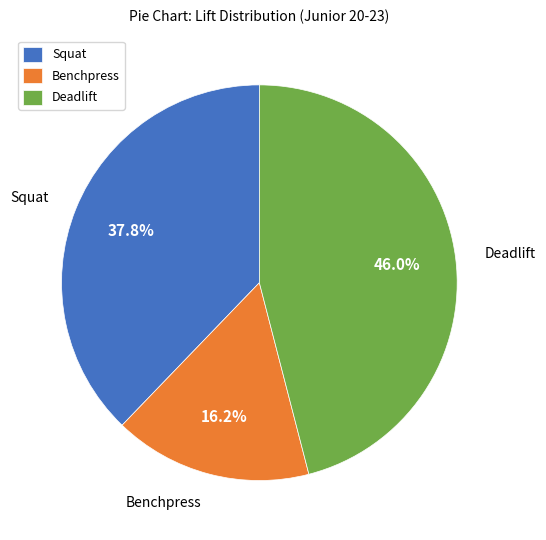

Is there any slice that represents more than half of the pie?

No